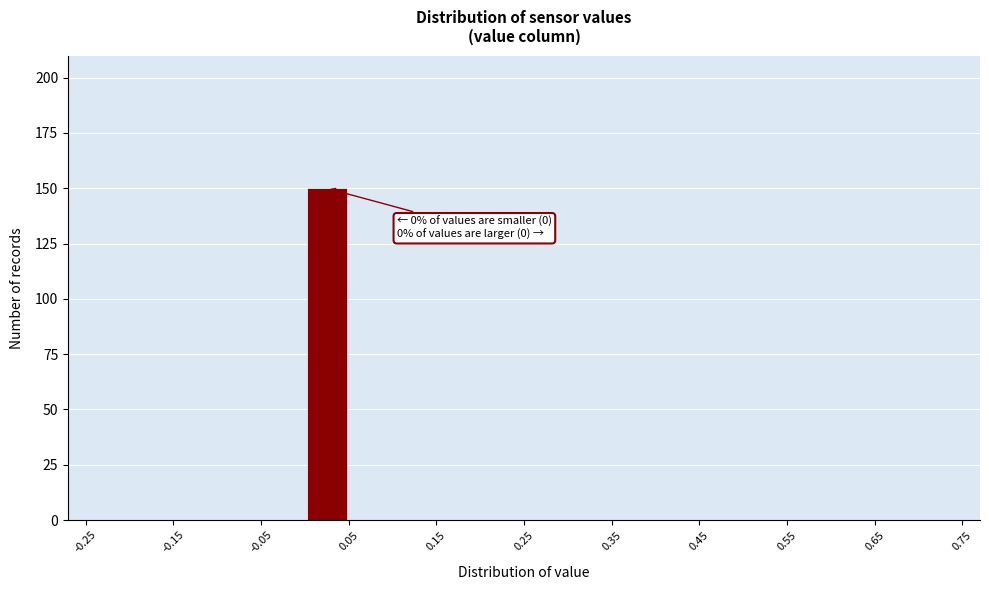

Over which range of the x-axis is the bar tallest?

0.00 to 0.05